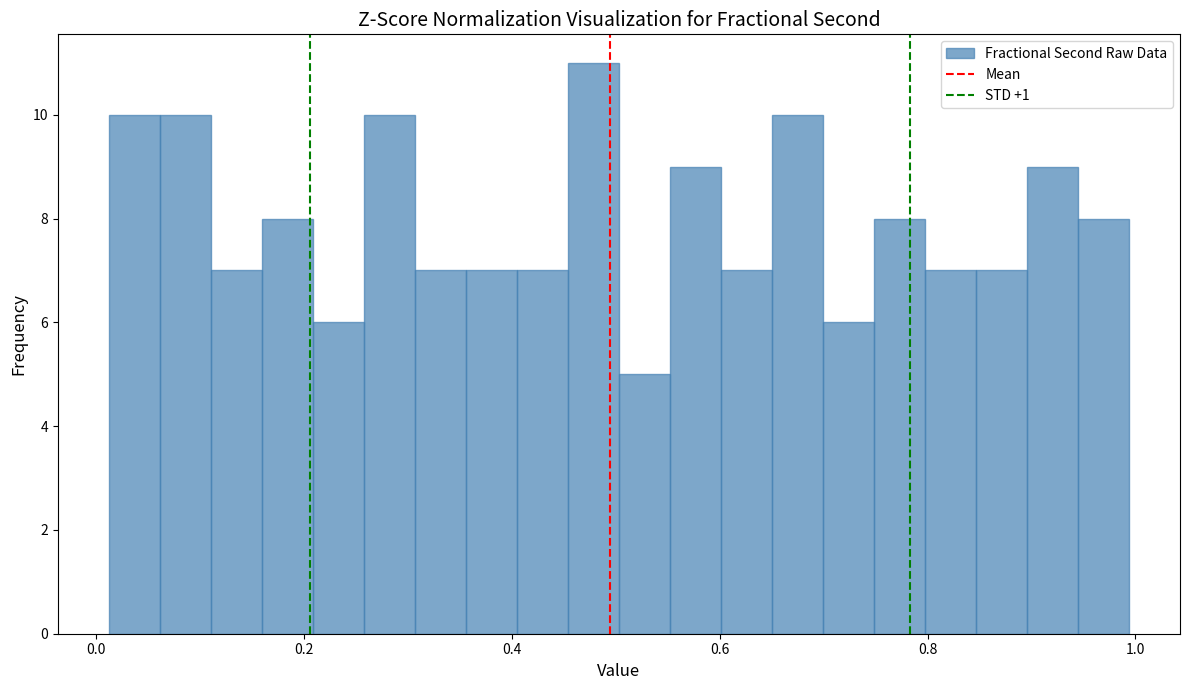

Around what value on the x-axis is the tallest bar? Give the approximate position of its centre, as read against the axis.

0.48